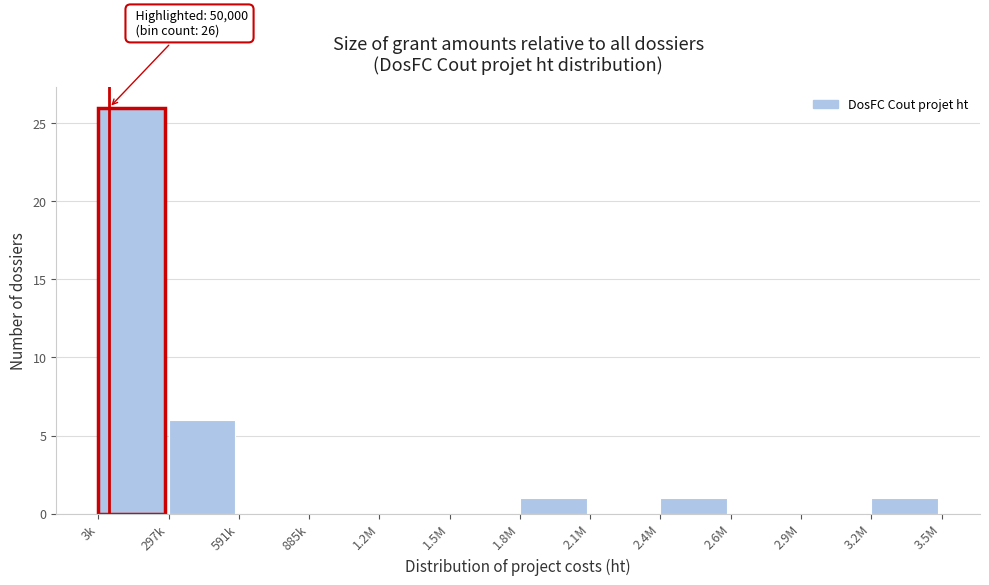

Reading right to left, list all the values displayed in this chart.

3.2M=1	2.9M=0	2.6M=0	2.4M=1	2.1M=0	1.8M=1	1.5M=0	1.2M=0	885k=0	591k=0	297k=6	3k=26